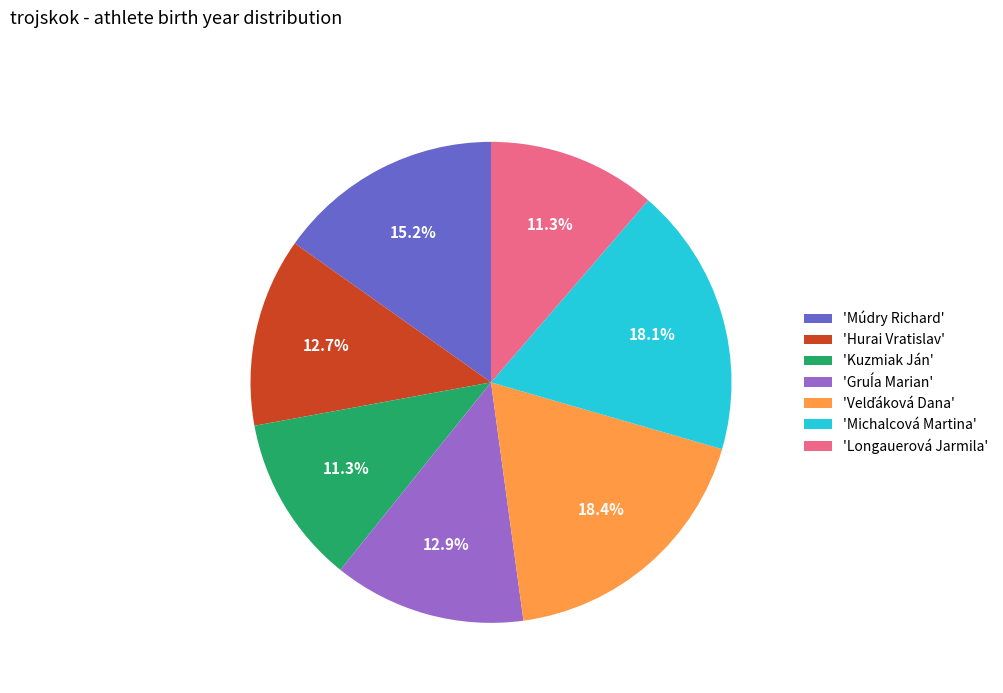

Is 'Hurai Vratislav' the majority of the pie?

No